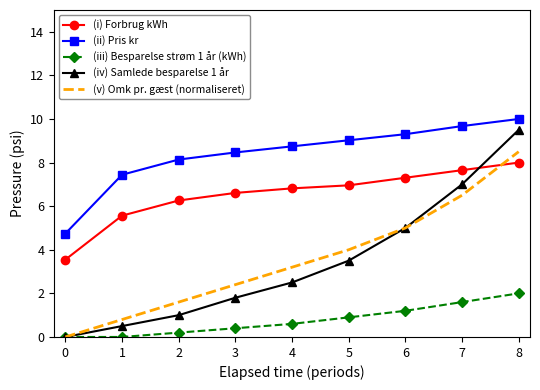

Is the value of (v) Omk pr. gæst (normaliseret) at 5 greater than the value of (ii) Pris kr at 0?

No